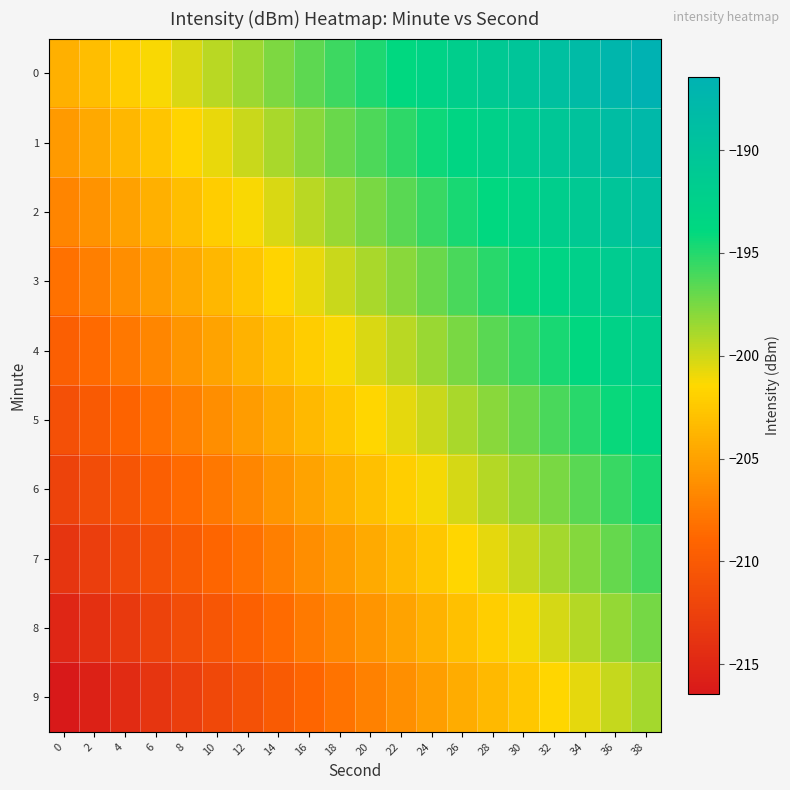

Reading right to left, what are all the values shown in this chart?

0: 38=-186.4	36=-187.4	34=-188.3	32=-189.2	30=-190.1	28=-191.1	26=-192.0	24=-192.9	22=-193.9	20=-194.8	18=-195.7	16=-196.7	14=-197.6	12=-198.5	10=-199.4	8=-200.4	6=-201.3	4=-202.2	2=-203.2	0=-204.1
1: 38=-187.8	36=-188.7	34=-189.7	32=-190.6	30=-191.5	28=-192.5	26=-193.4	24=-194.3	22=-195.2	20=-196.2	18=-197.1	16=-198.0	14=-199.0	12=-199.9	10=-200.8	8=-201.7	6=-202.7	4=-203.6	2=-204.5	0=-205.5
2: 38=-189.2	36=-190.1	34=-191.0	32=-192.0	30=-192.9	28=-193.8	26=-194.8	24=-195.7	22=-196.6	20=-197.5	18=-198.5	16=-199.4	14=-200.3	12=-201.3	10=-202.2	8=-203.1	6=-204.0	4=-205.0	2=-205.9	0=-206.8
3: 38=-190.6	36=-191.5	34=-192.4	32=-193.3	30=-194.3	28=-195.2	26=-196.1	24=-197.1	22=-198.0	20=-198.9	18=-199.8	16=-200.8	14=-201.7	12=-202.6	10=-203.6	8=-204.5	6=-205.4	4=-206.3	2=-207.3	0=-208.2
4: 38=-191.9	36=-192.9	34=-193.8	32=-194.7	30=-195.6	28=-196.6	26=-197.5	24=-198.4	22=-199.4	20=-200.3	18=-201.2	16=-202.1	14=-203.1	12=-204.0	10=-204.9	8=-205.9	6=-206.8	4=-207.7	2=-208.6	0=-209.6
5: 38=-193.3	36=-194.2	34=-195.2	32=-196.1	30=-197.0	28=-197.9	26=-198.9	24=-199.8	22=-200.7	20=-201.7	18=-202.6	16=-203.5	14=-204.4	12=-205.4	10=-206.3	8=-207.2	6=-208.2	4=-209.1	2=-210.0	0=-210.9
6: 38=-194.7	36=-195.6	34=-196.5	32=-197.5	30=-198.4	28=-199.3	26=-200.2	24=-201.2	22=-202.1	20=-203.0	18=-204.0	16=-204.9	14=-205.8	12=-206.7	10=-207.7	8=-208.6	6=-209.5	4=-210.5	2=-211.4	0=-212.3
7: 38=-196.0	36=-197.0	34=-197.9	32=-198.8	30=-199.8	28=-200.7	26=-201.6	24=-202.5	22=-203.5	20=-204.4	18=-205.3	16=-206.3	14=-207.2	12=-208.1	10=-209.0	8=-210.0	6=-210.9	4=-211.8	2=-212.8	0=-213.7
8: 38=-197.4	36=-198.3	34=-199.3	32=-200.2	30=-201.1	28=-202.1	26=-203.0	24=-203.9	22=-204.8	20=-205.8	18=-206.7	16=-207.6	14=-208.6	12=-209.5	10=-210.4	8=-211.3	6=-212.3	4=-213.2	2=-214.1	0=-215.1
9: 38=-198.8	36=-199.7	34=-200.6	32=-201.6	30=-202.5	28=-203.4	26=-204.4	24=-205.3	22=-206.2	20=-207.1	18=-208.1	16=-209.0	14=-209.9	12=-210.9	10=-211.8	8=-212.7	6=-213.6	4=-214.6	2=-215.5	0=-216.4